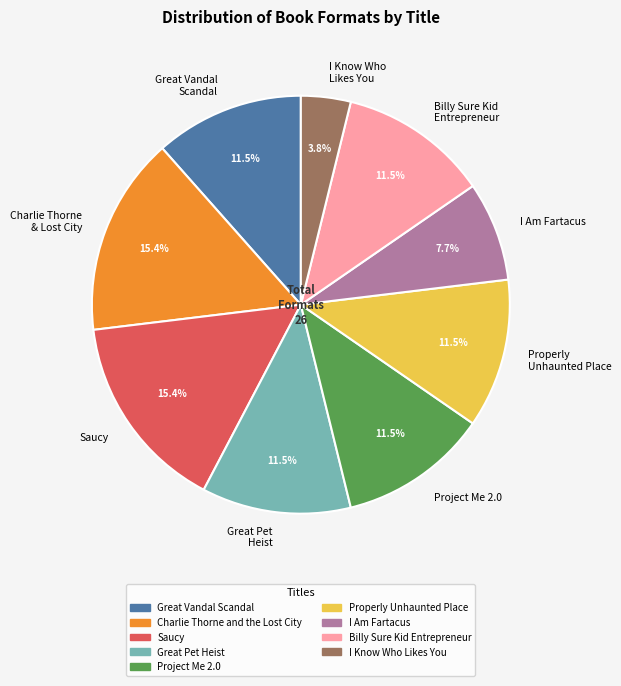

Is it true that Great Pet Heist is 18% of the pie?

False